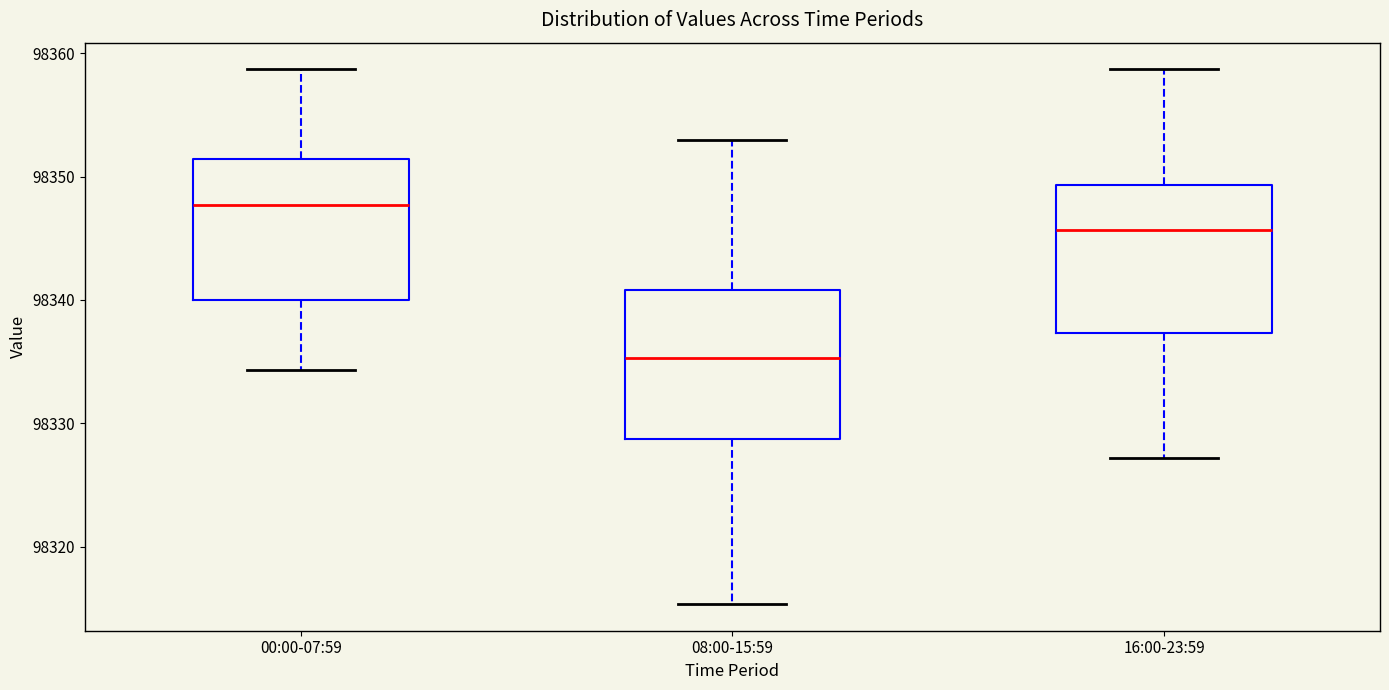

Where does the upper whisker of the box for 16:00-23:59 end on the y-axis? The values are not printed on the chart, so give them approximately, as read against the axis.

98359